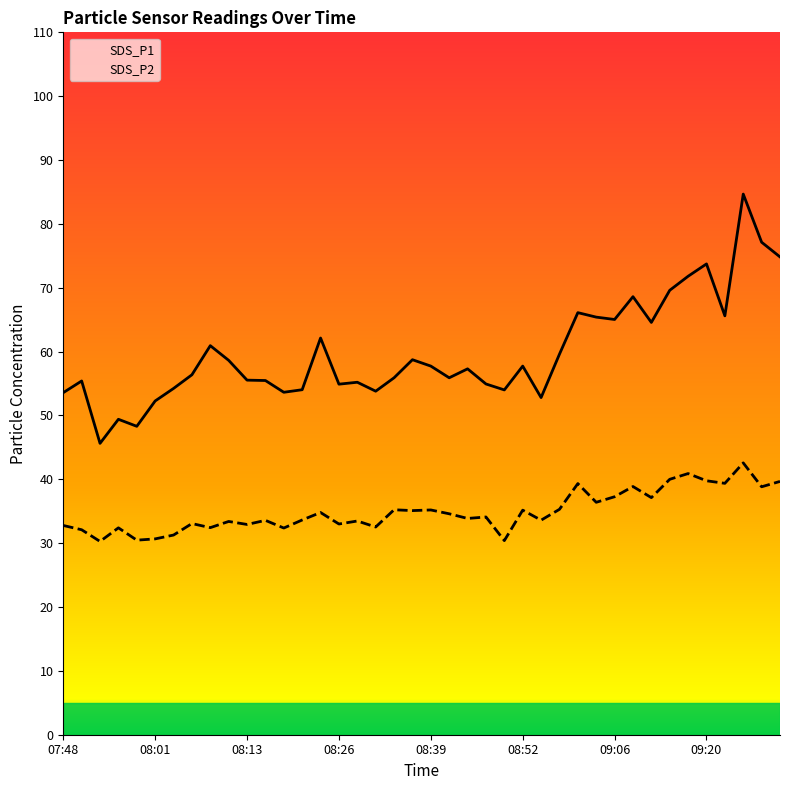

The value of SDS_P2 at 08:01 is 30.7. True or false?

True